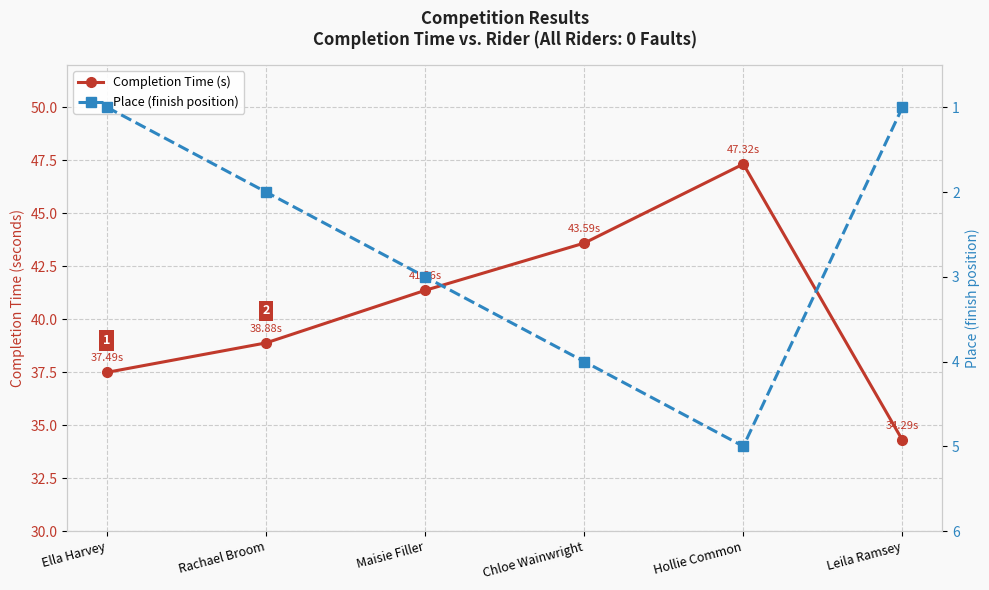

How many series are shown in this chart?

2